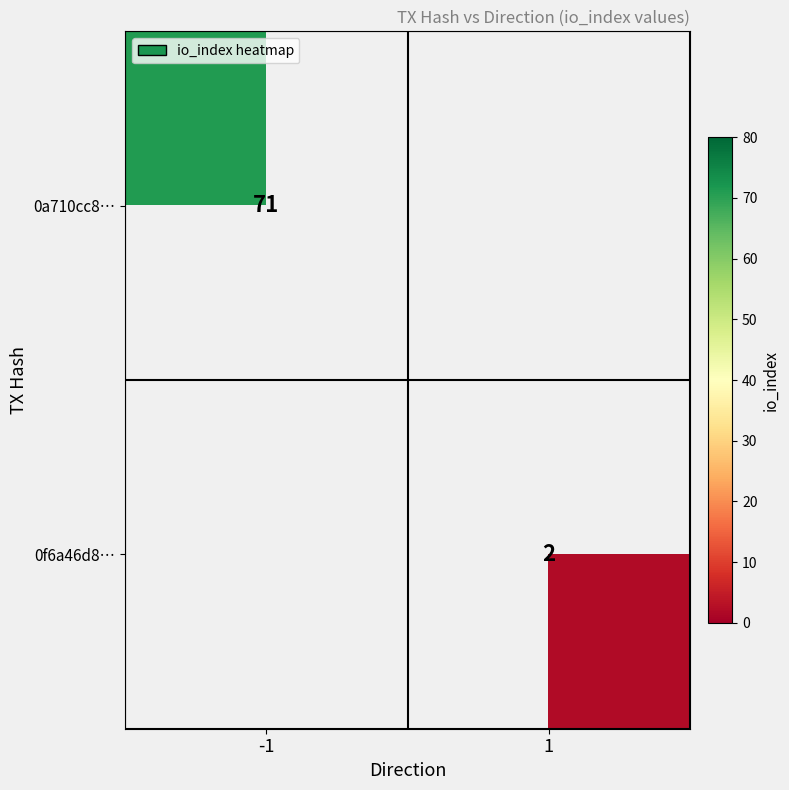

Count the number of data series in this chart.

2